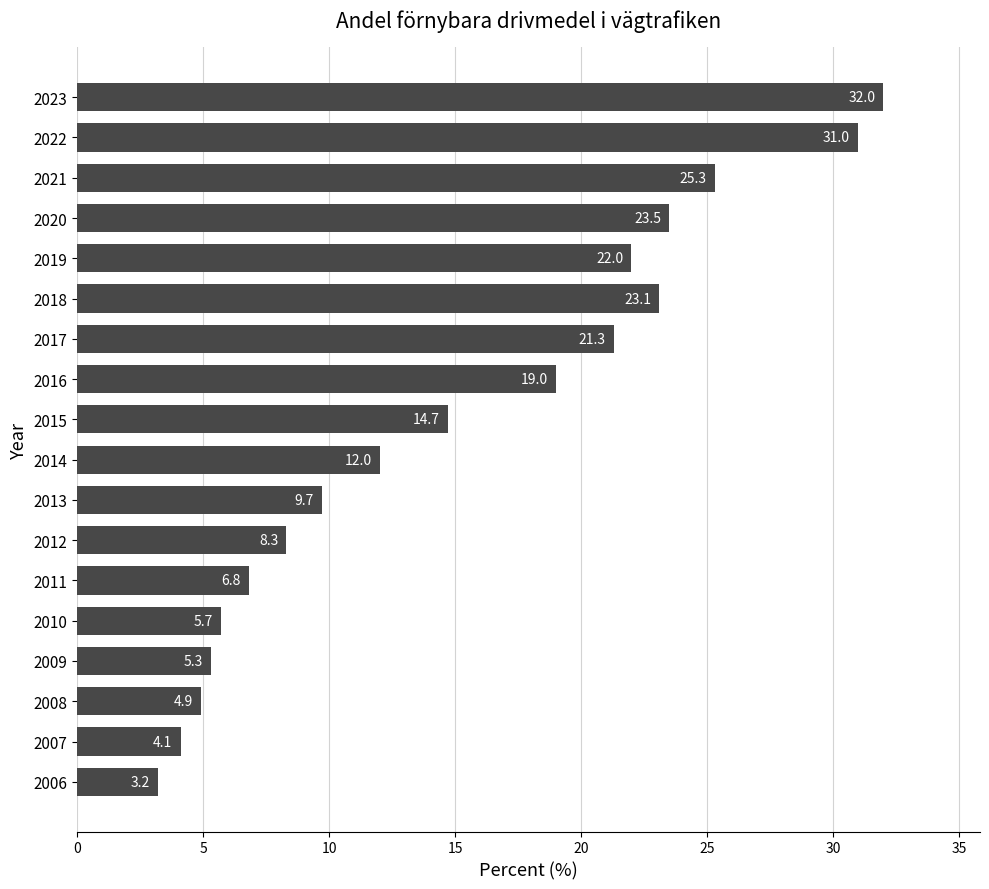

Rank the categories by value from lowest to highest.

2006, 2007, 2008, 2009, 2010, 2011, 2012, 2013, 2014, 2015, 2016, 2017, 2019, 2018, 2020, 2021, 2022, 2023